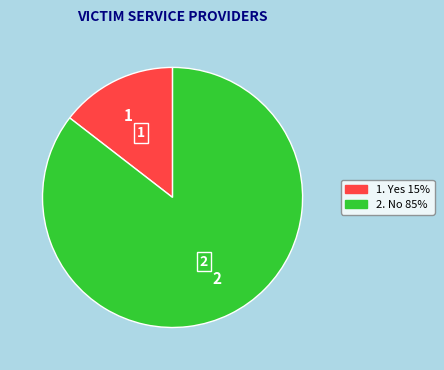

Is there a majority slice in this chart?

Yes